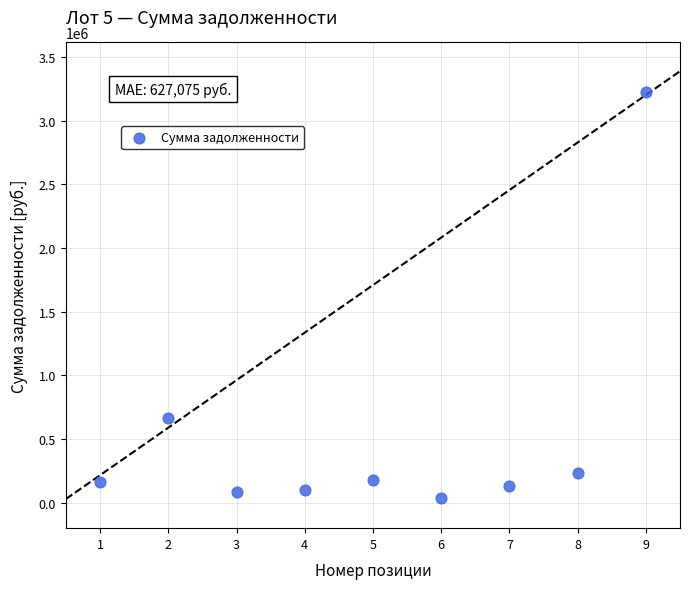

What Y value in the scatter plot is closest to 1631837?

664714.0